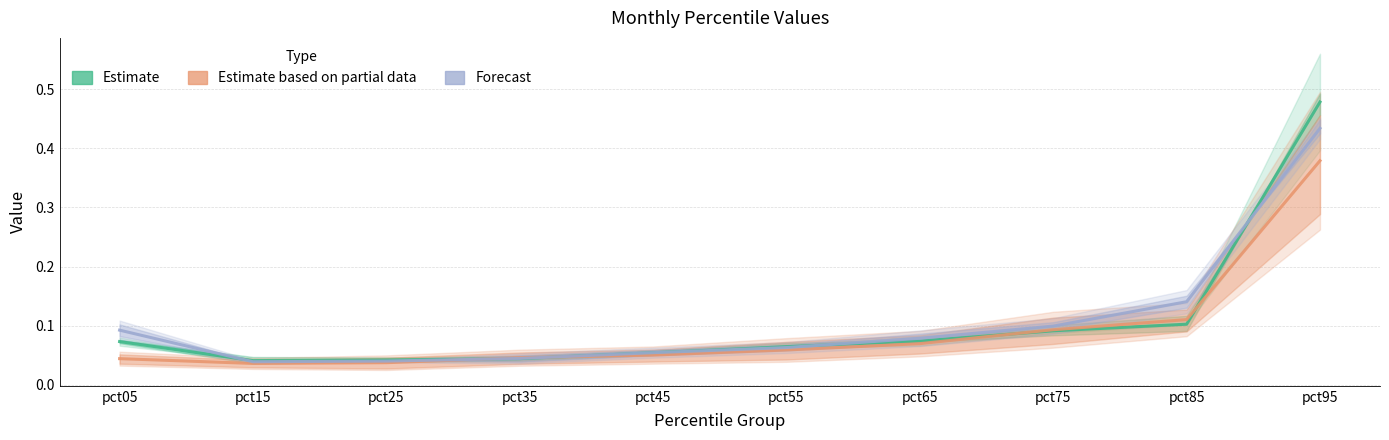

Does the chart have visible grid lines?

Yes